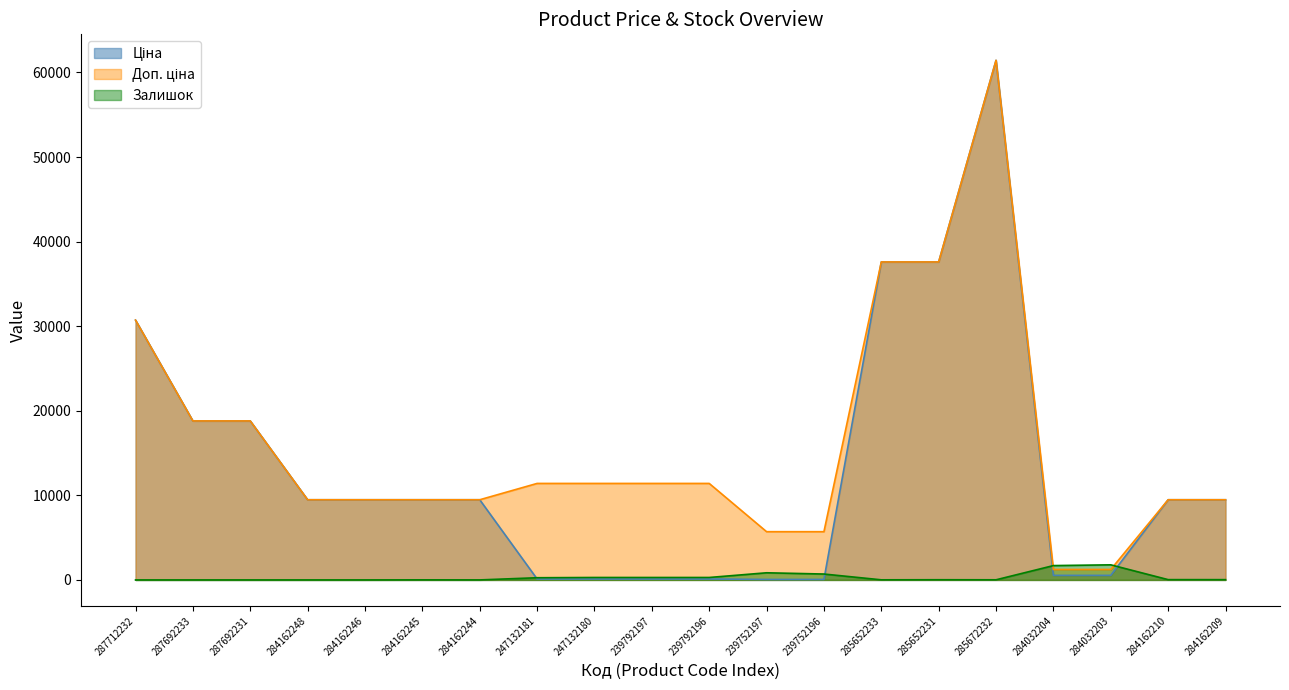

What is the difference between the highest and lowest values at 284162245?

9472.1